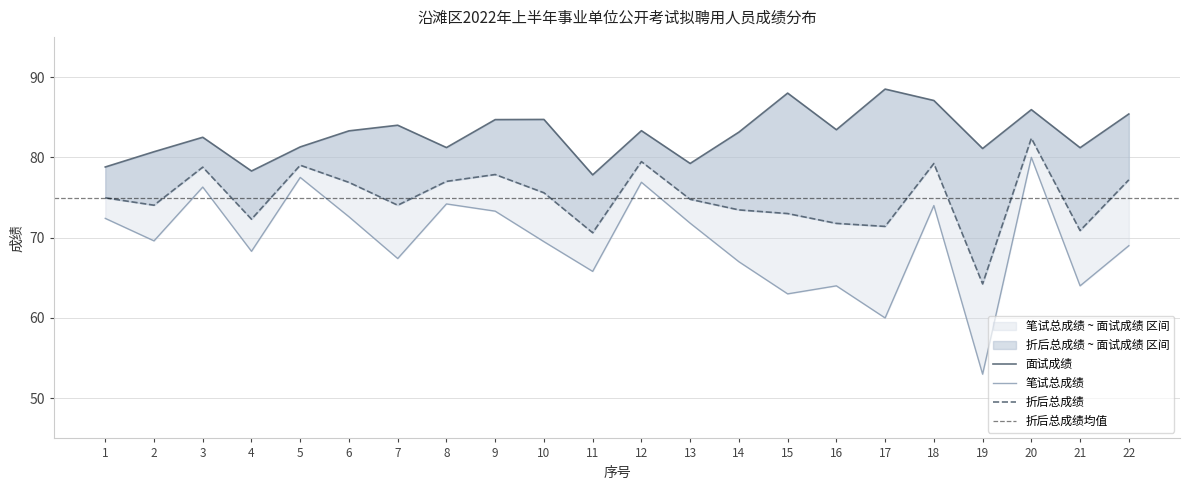

How many interior local valleys does the 笔试总成绩 series have?

8